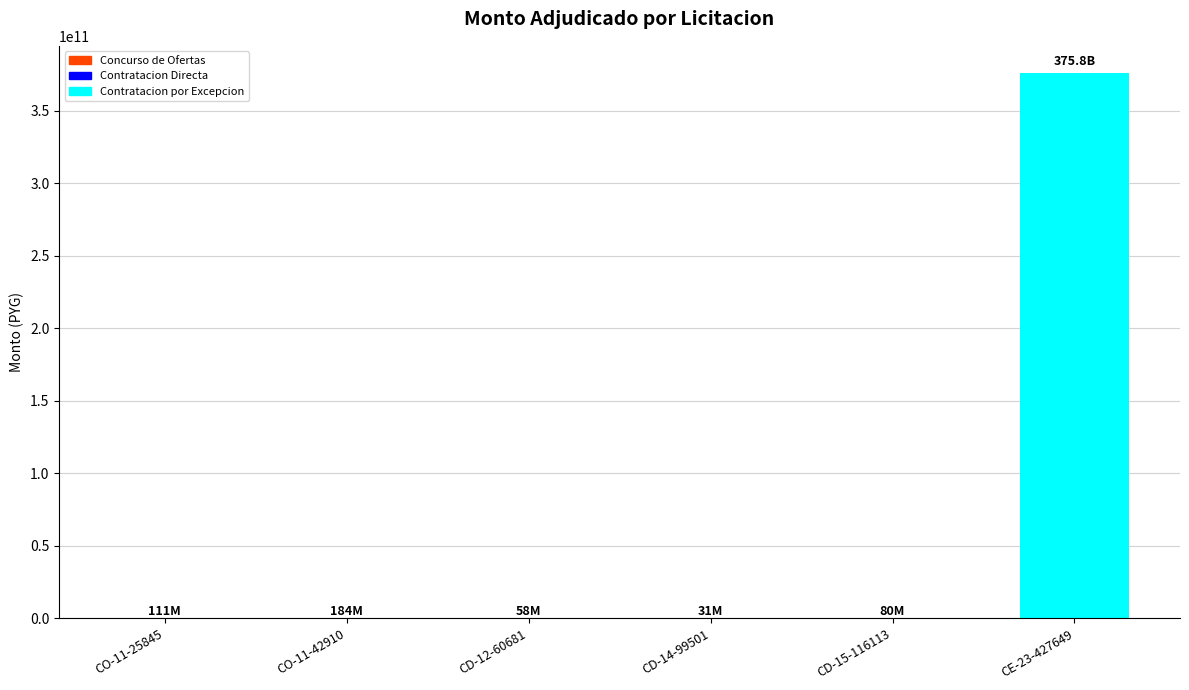

Which label corresponds to the largest value in the chart?

CE-23-427649